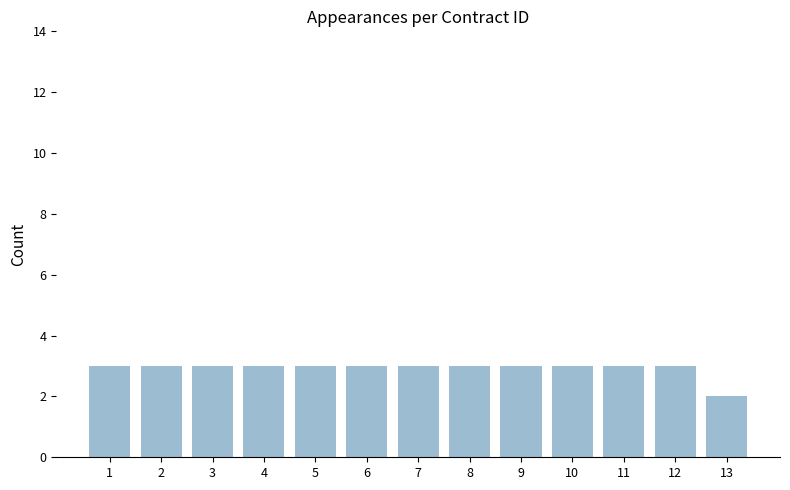

Which label corresponds to the smallest value in the chart?

13